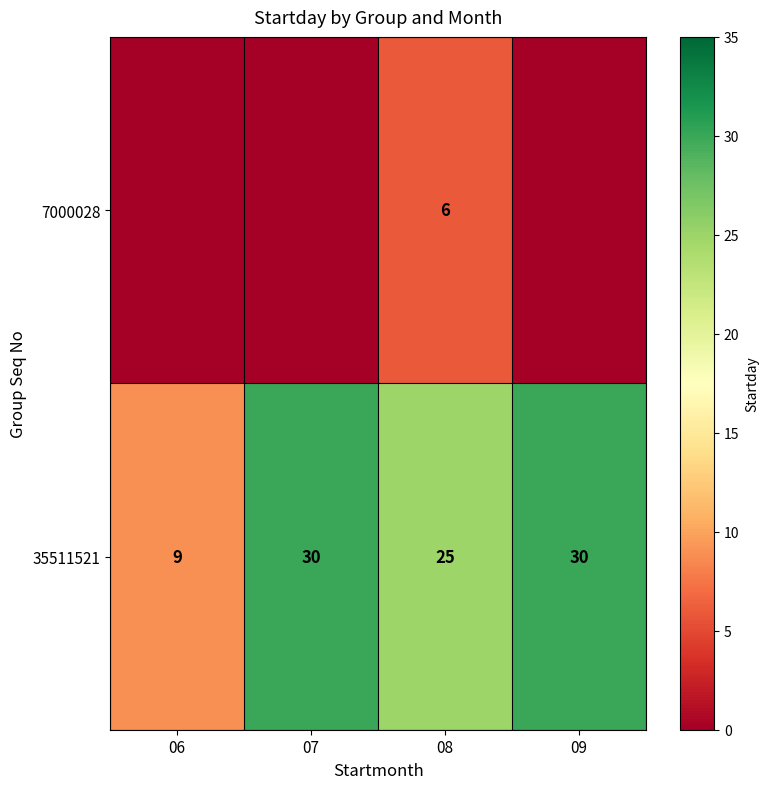

What is the sum of the 35511521 values at 07 and 09?

60